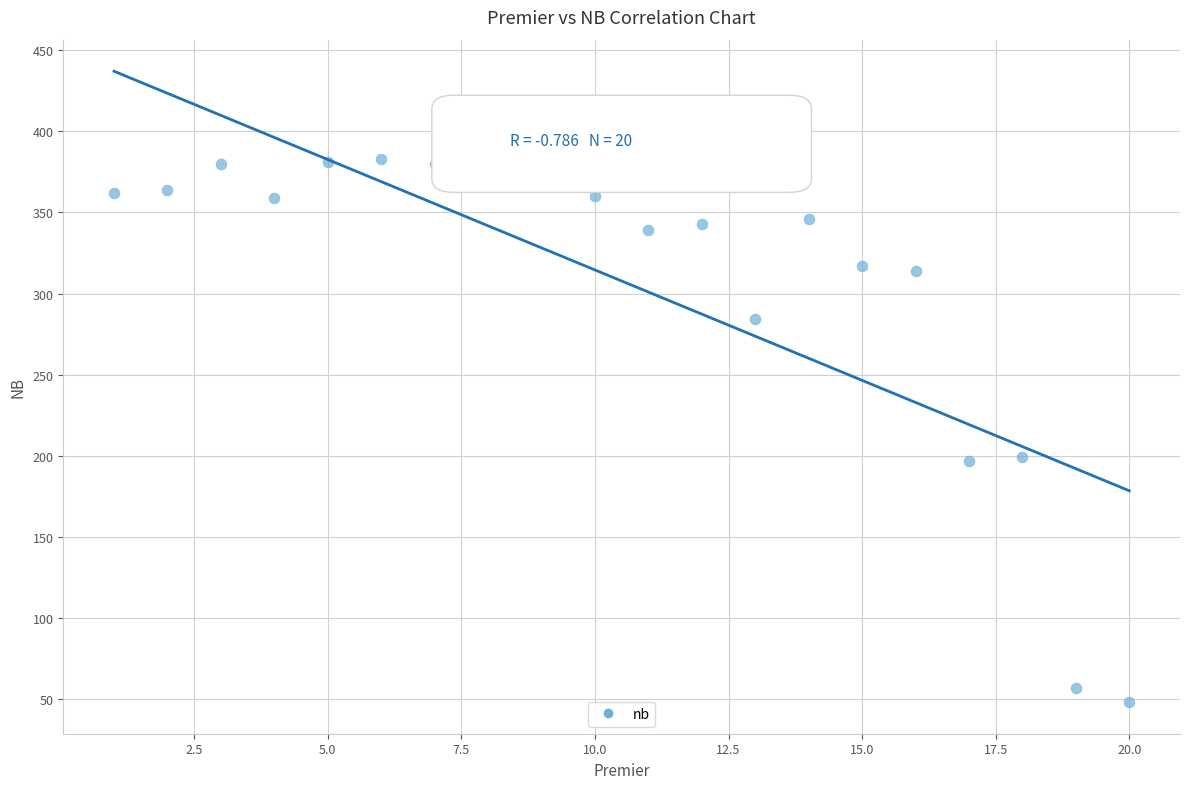

What is the range of Y values (max minus min)?

335